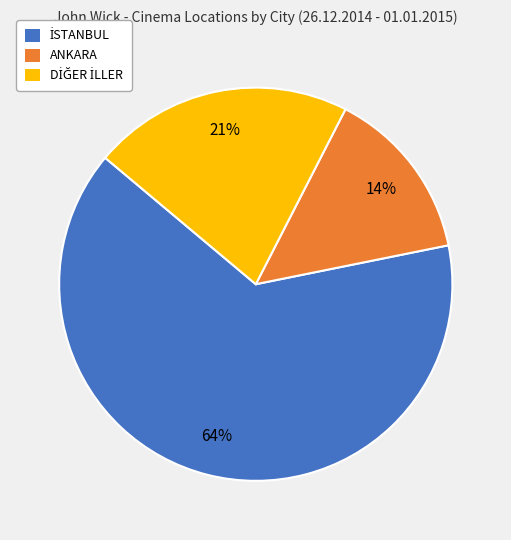

How many slices are in this pie chart?

3